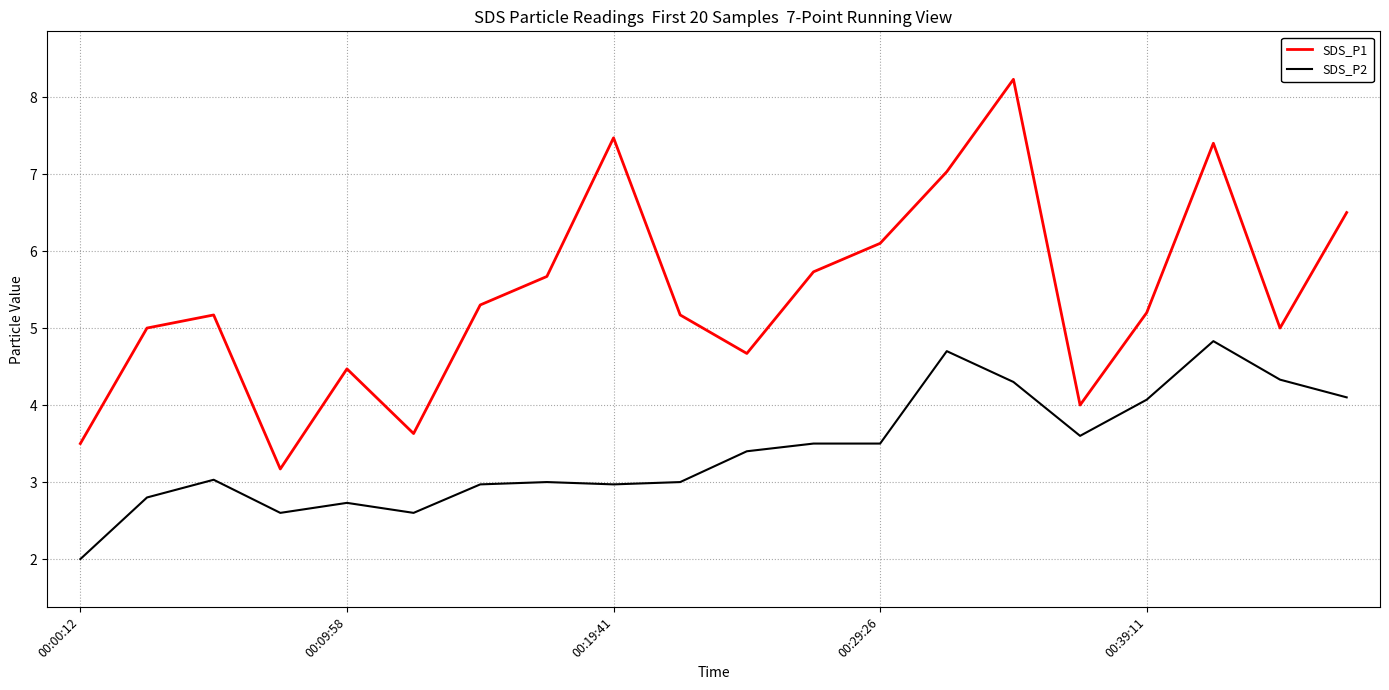

What is the minimum value shown in the chart?

2.0